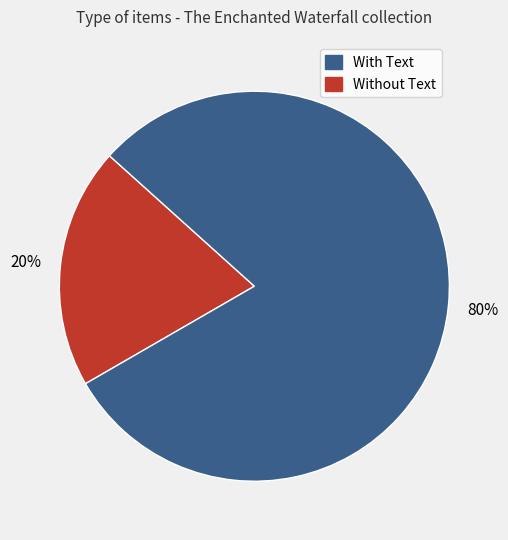

Is there a majority slice in this chart?

Yes